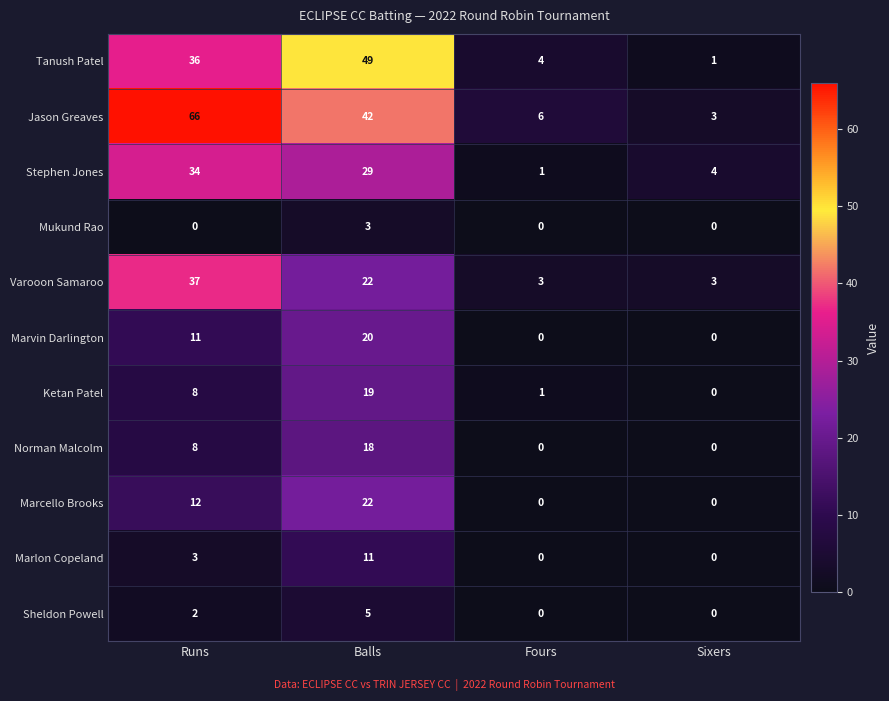

At which category is the sum across all series the highest?

Balls